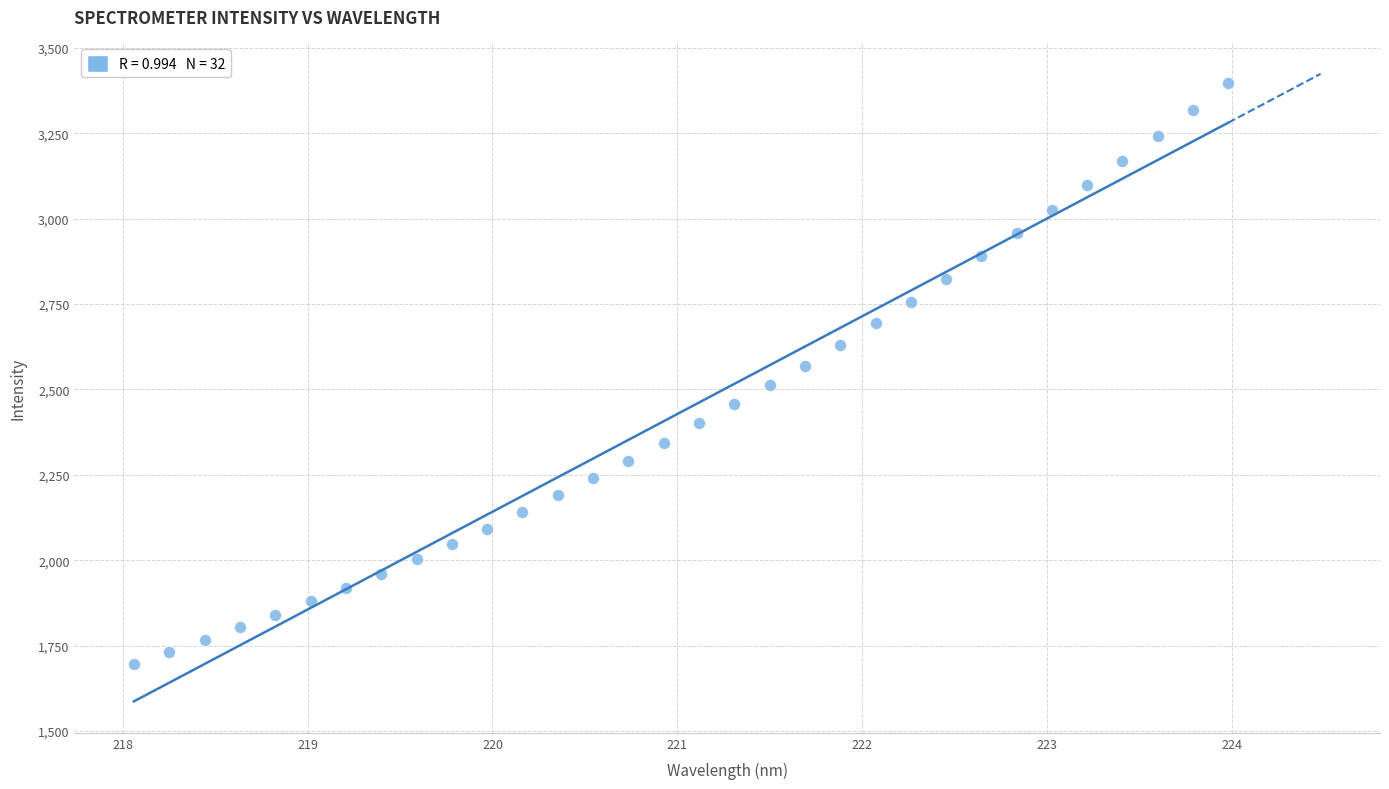

What is the range of X values (max minus min)?

5.9